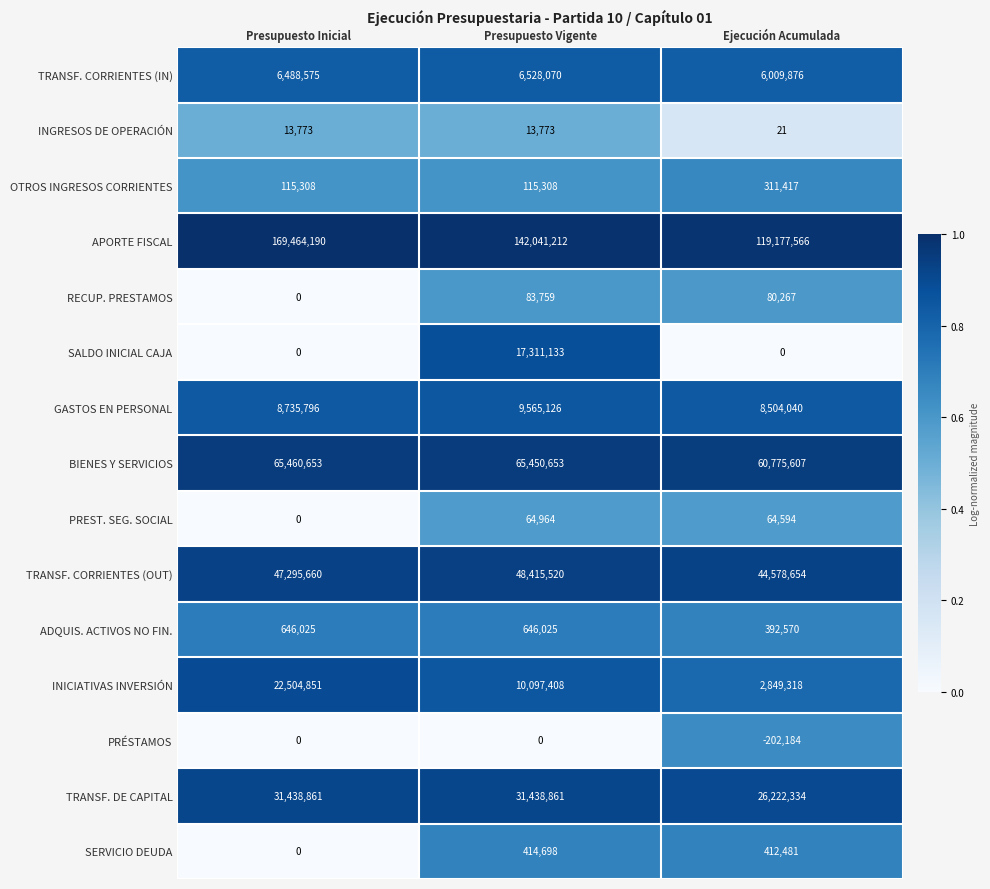

Rank the series by their maximum value, from lowest to highest.

PRÉSTAMOS, INGRESOS DE OPERACIÓN, PREST. SEG. SOCIAL, RECUP. PRESTAMOS, OTROS INGRESOS CORRIENTES, SERVICIO DEUDA, ADQUIS. ACTIVOS NO FIN., TRANSF. CORRIENTES (IN), GASTOS EN PERSONAL, SALDO INICIAL CAJA, INICIATIVAS INVERSIÓN, TRANSF. DE CAPITAL, TRANSF. CORRIENTES (OUT), BIENES Y SERVICIOS, APORTE FISCAL